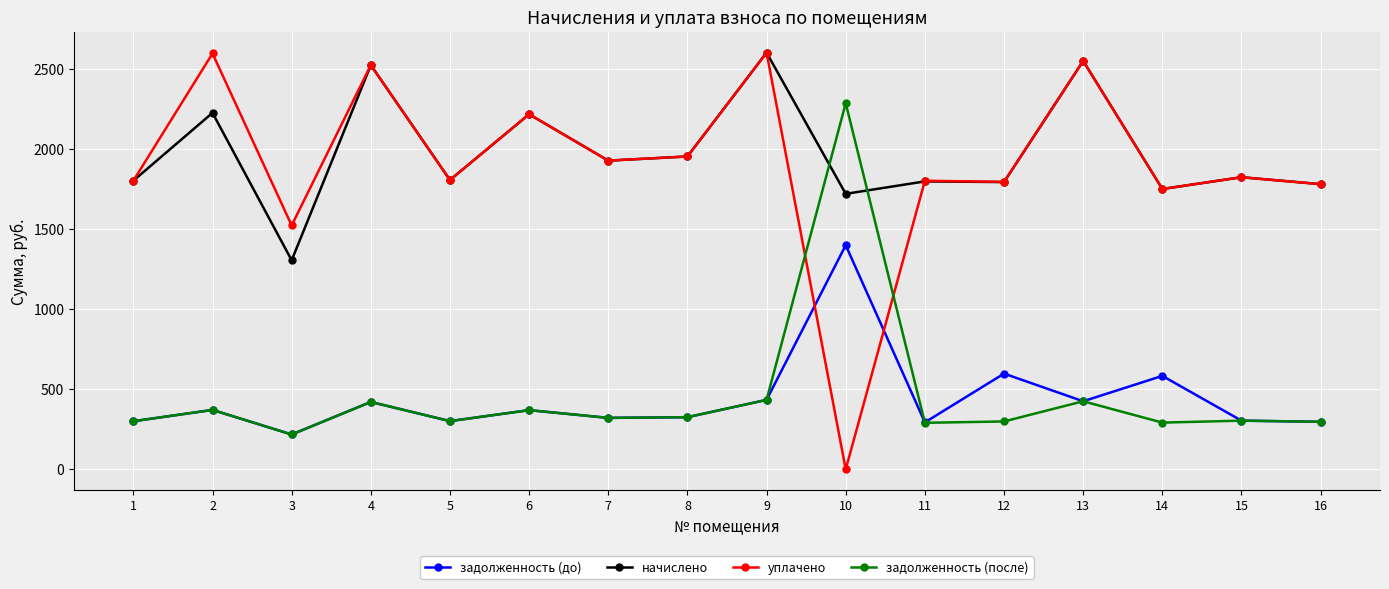

What are all the series names shown in the legend?

задолженность (до), начислено, уплачено, задолженность (после)